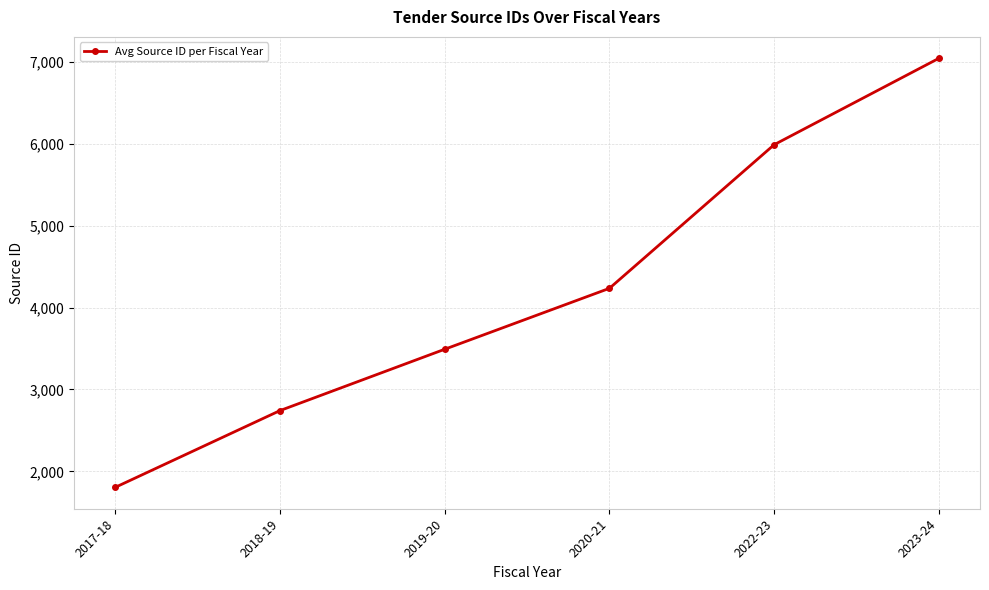

Reading left to right, transcribe all the data shown in this chart.

2017-18=1805	2018-19=2742	2019-20=3491	2020-21=4235	2022-23=5989	2023-24=7044